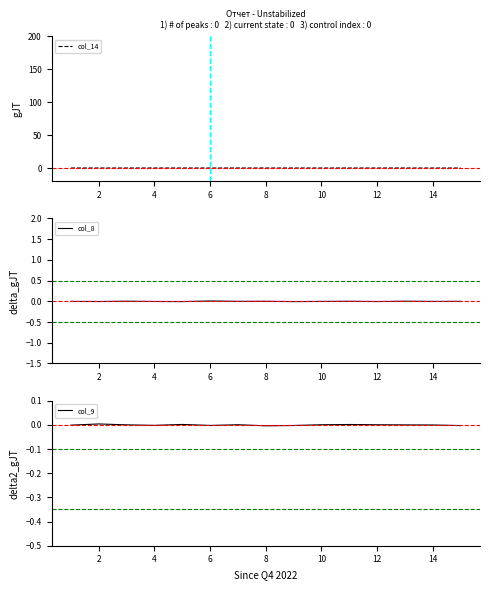

How many interior local peaks does the col_8 series have?

5